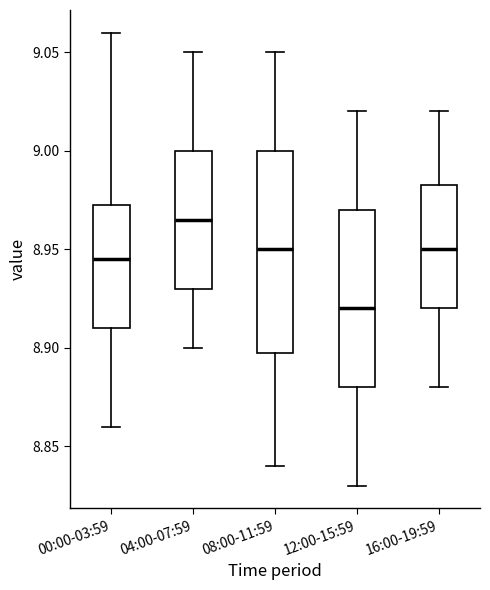

Where does the lower whisker of the box for 04:00-07:59 end on the y-axis? The values are not printed on the chart, so give them approximately, as read against the axis.

8.900